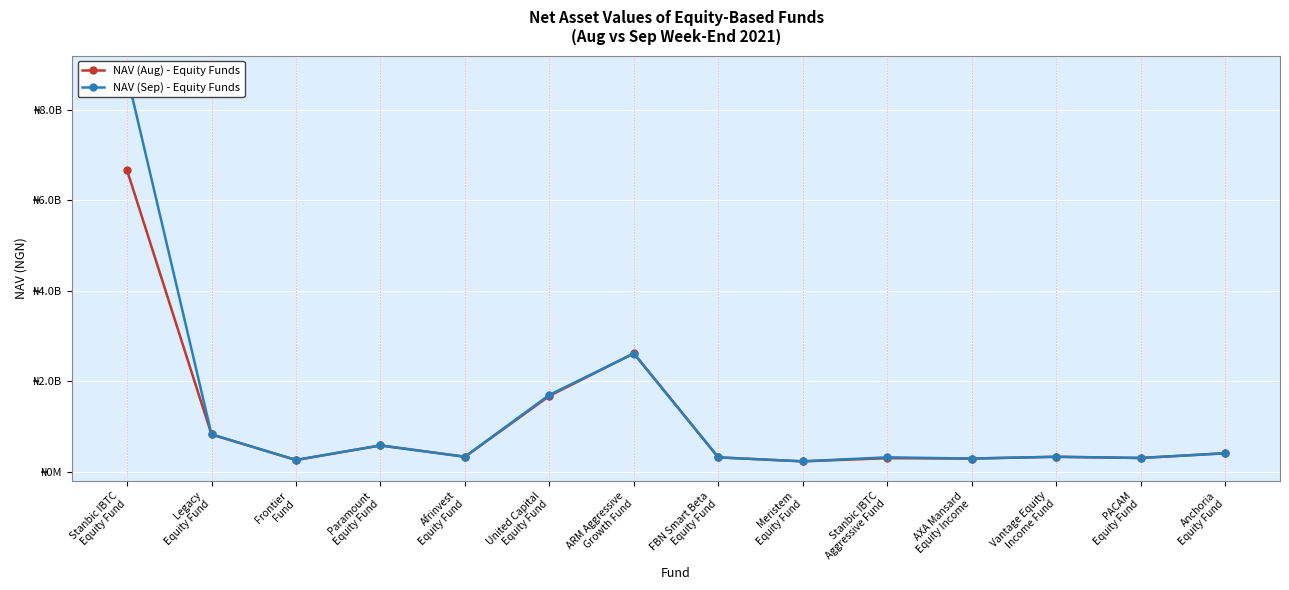

How many values in the NAV (Sep) - Equity Funds series exceed 333807287?

7